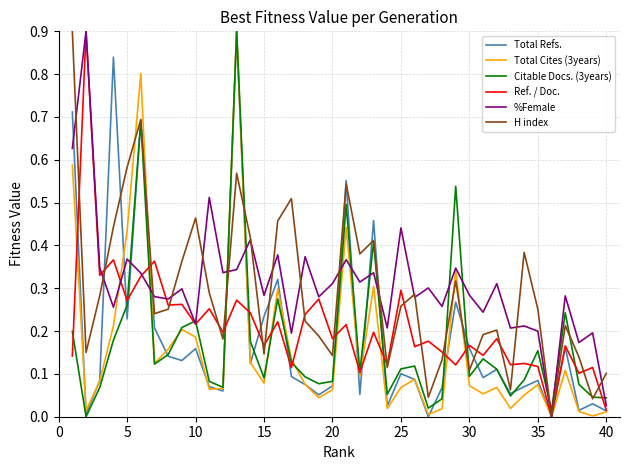

Does the chart display data point markers on the line(s)?

No